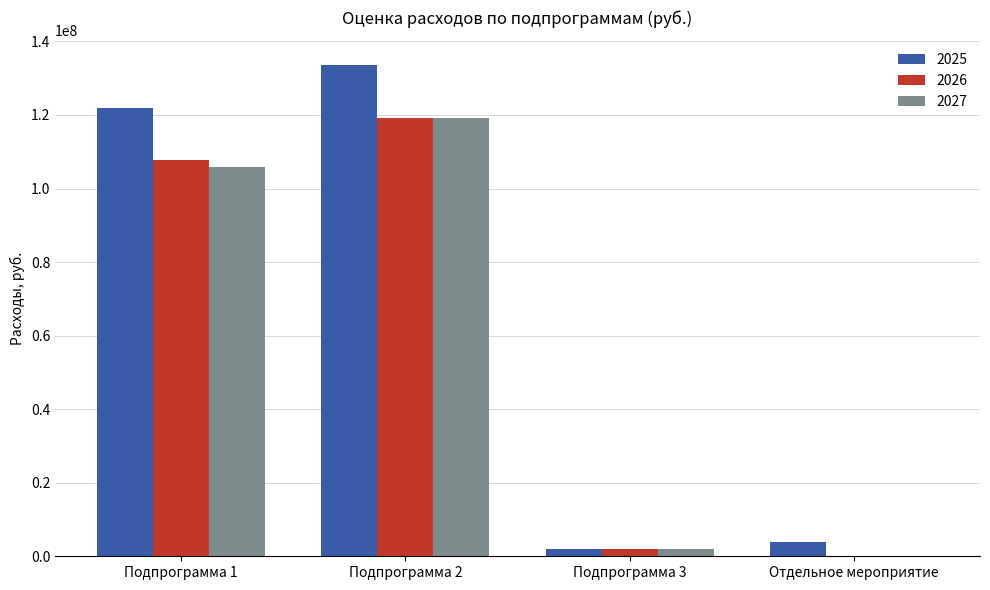

Is it true that 2026 equals 43367467 at Отдельное мероприятие?

False